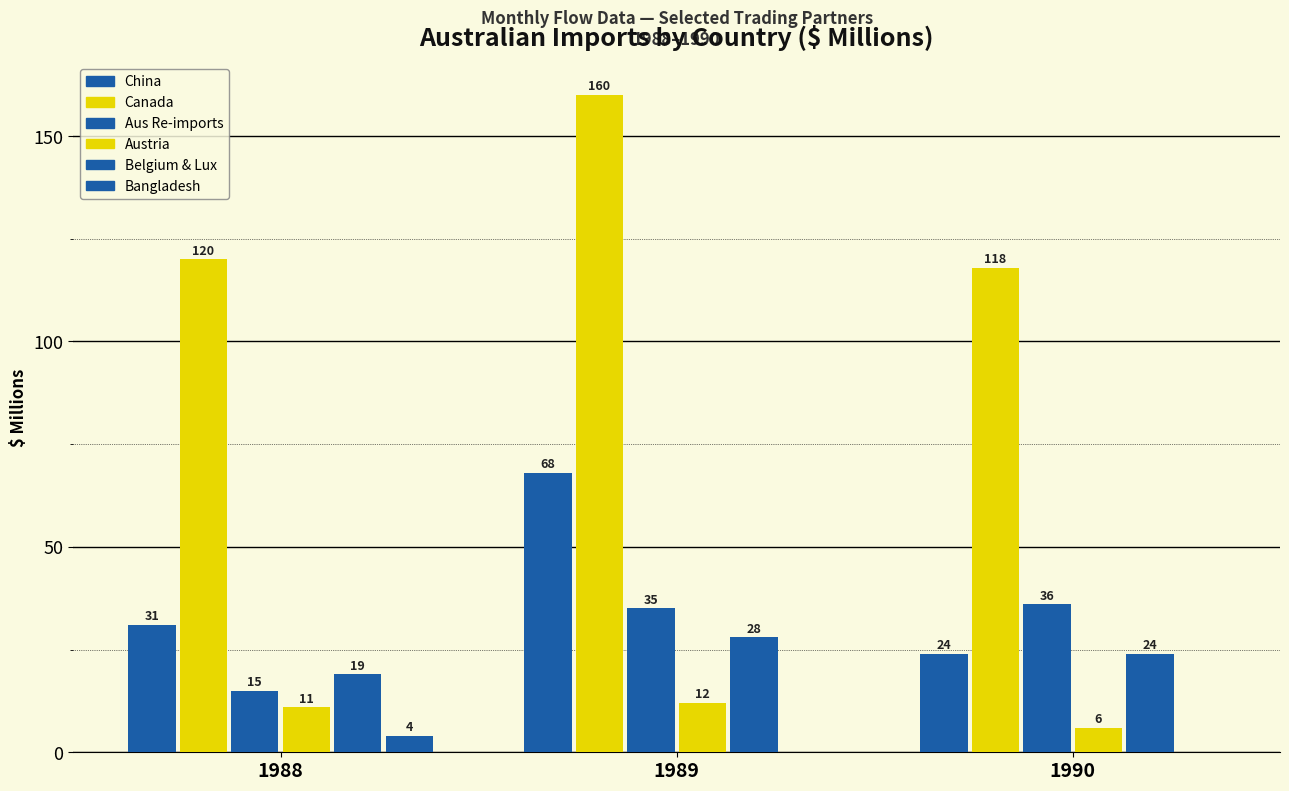

Which series has the largest range (max minus min)?

China